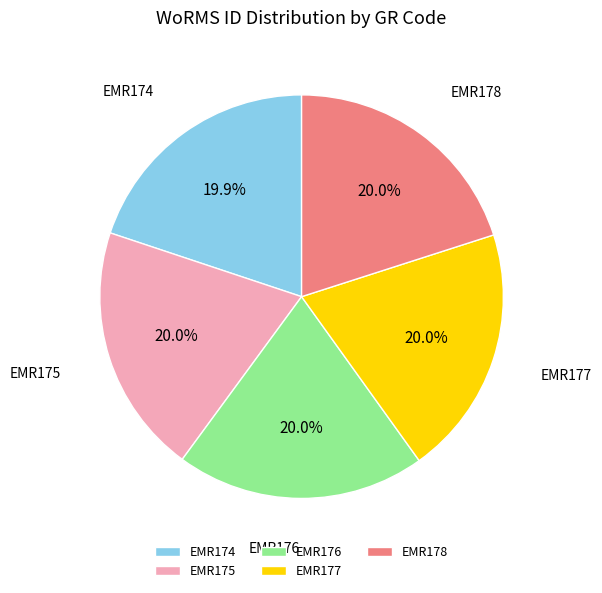

Does any single category account for the majority?

No